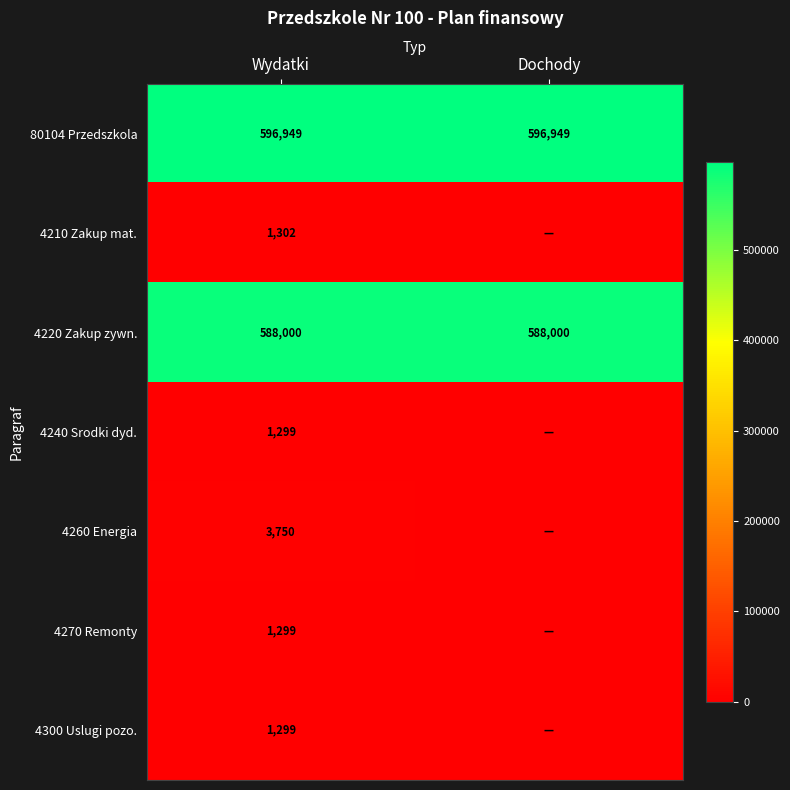

True or false: 4300 Uslugi pozo. has a value of 2269 at Wydatki.

False